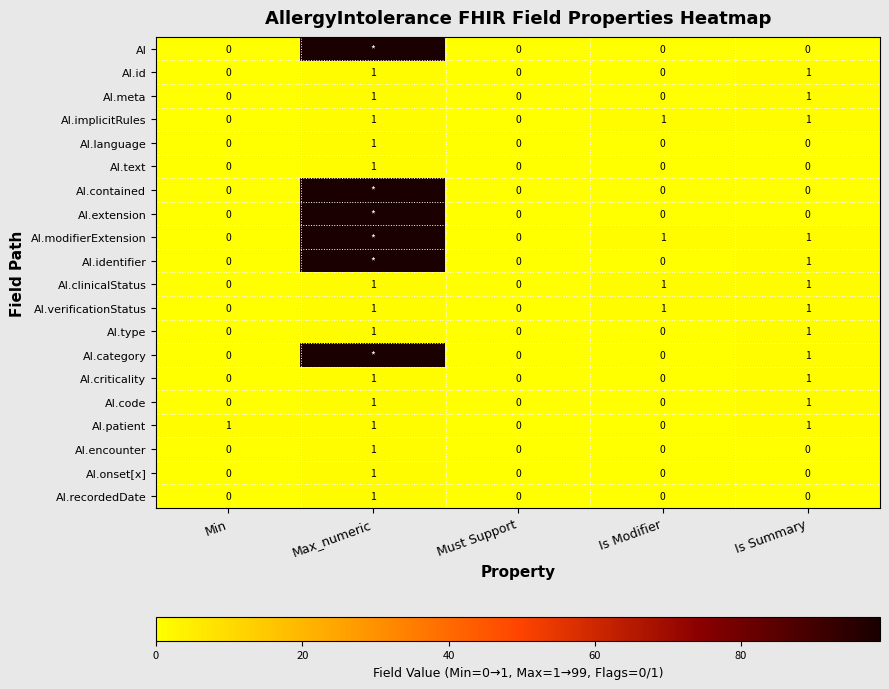

The AI.modifierExtension series shows 2 at Is Summary. True or false?

False